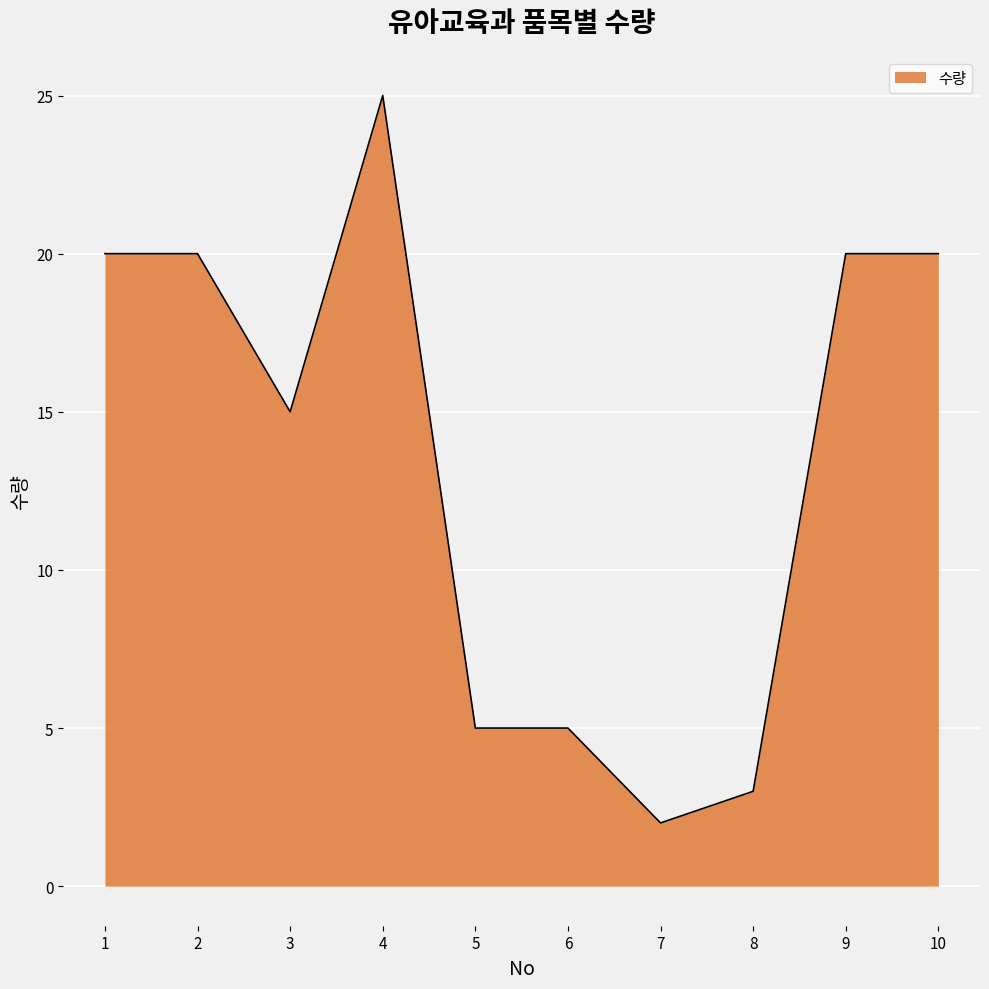

True or false: the data shows 7 at 5.

False